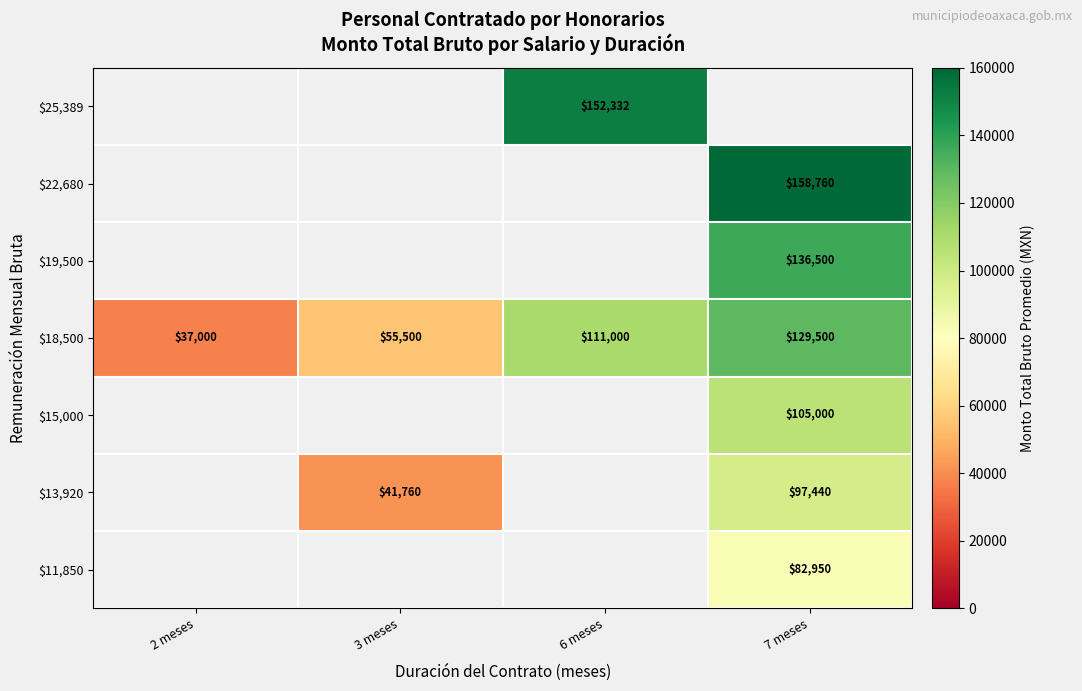

List the labels in order of $18,500 value, smallest first.

2 meses, 3 meses, 6 meses, 7 meses